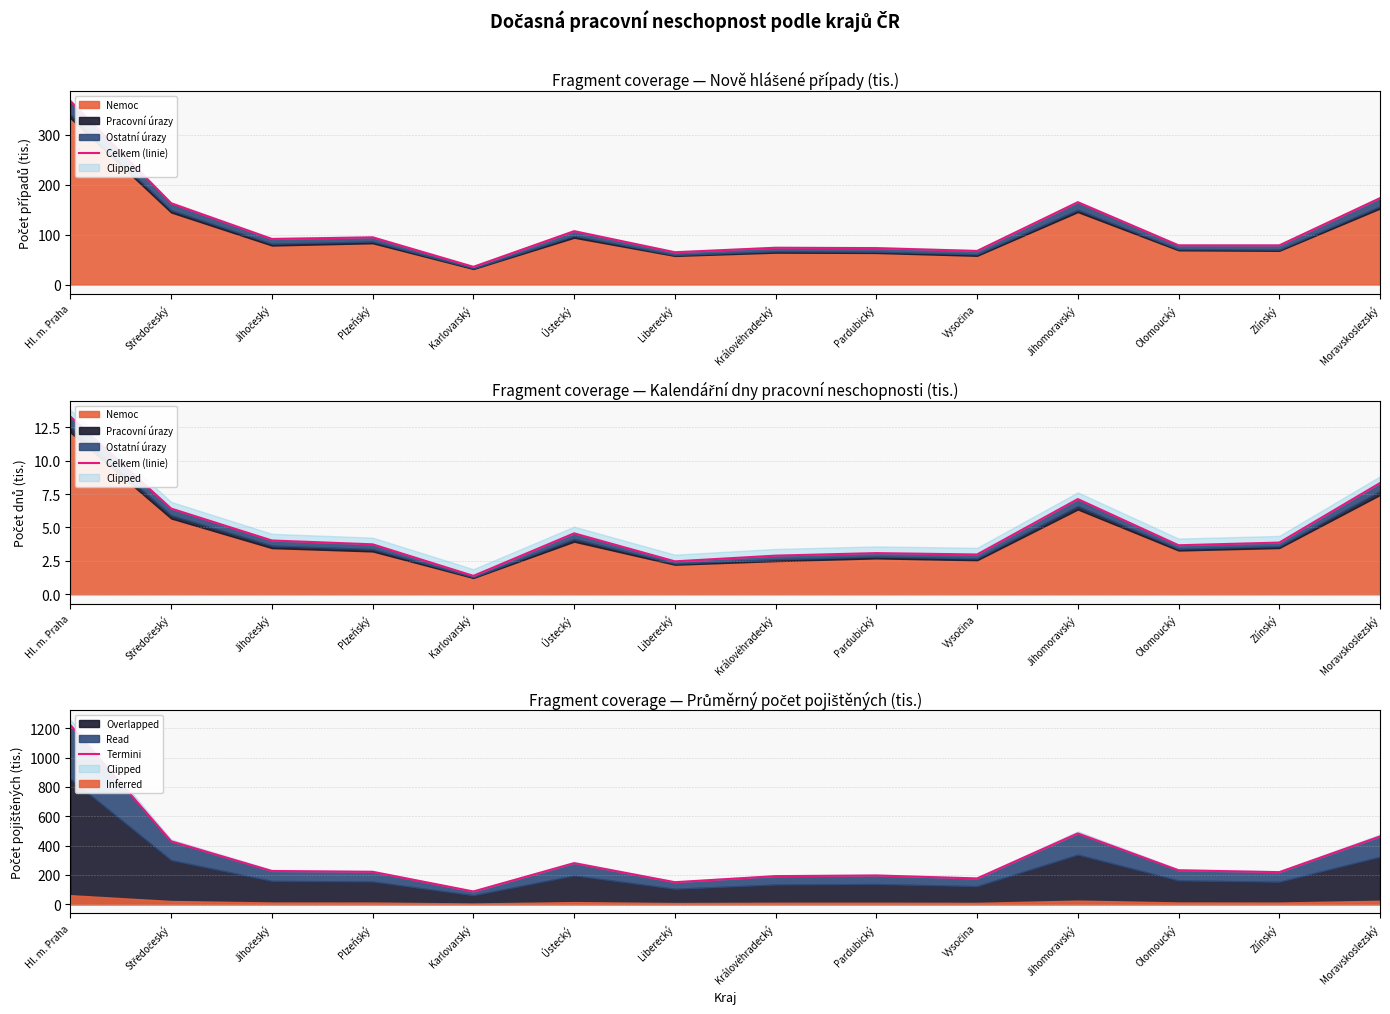

What is the total value across all series at Liberecký?

152.2